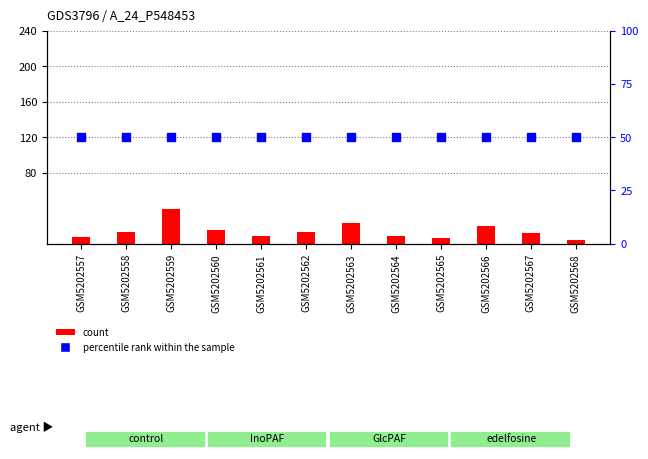

What is the total value across all series at GSM5202560?

66